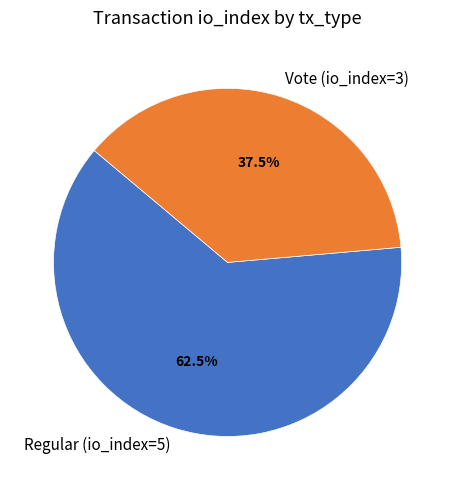

How many slices are in this pie chart?

2